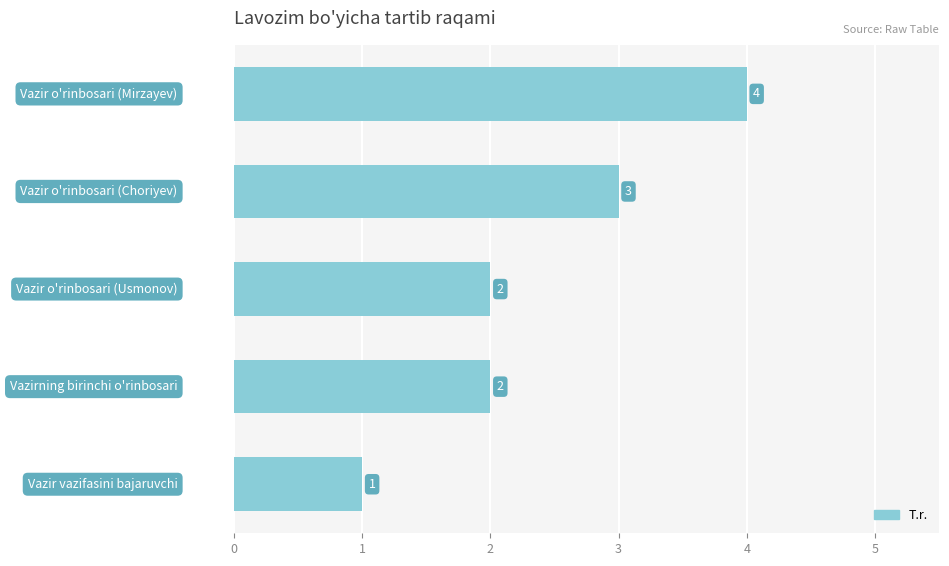

Reading bottom to top, what are all the values shown in this chart?

1	2	2	3	4